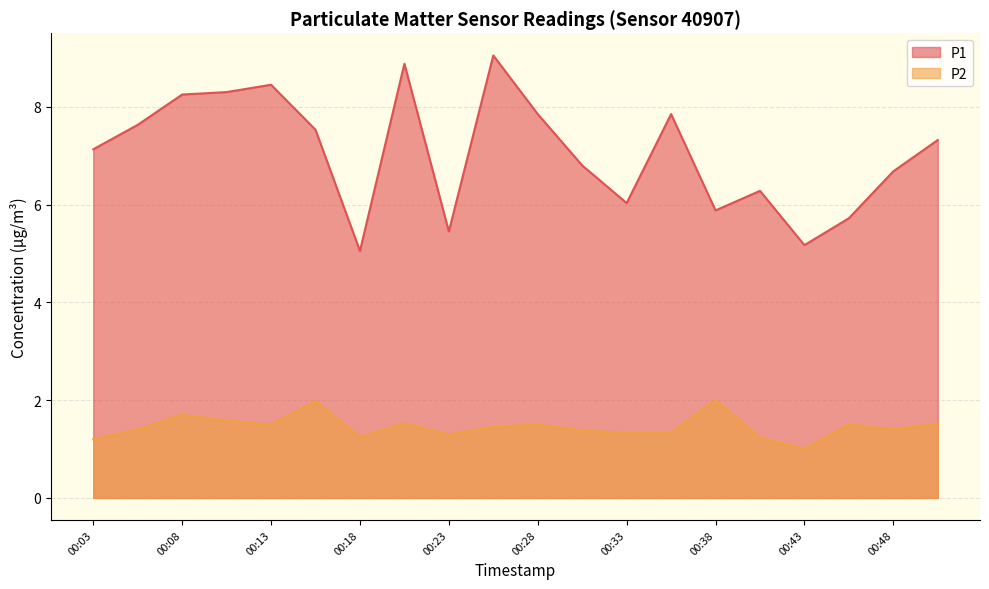

True or false: P1 and P2 cross at least once.

False